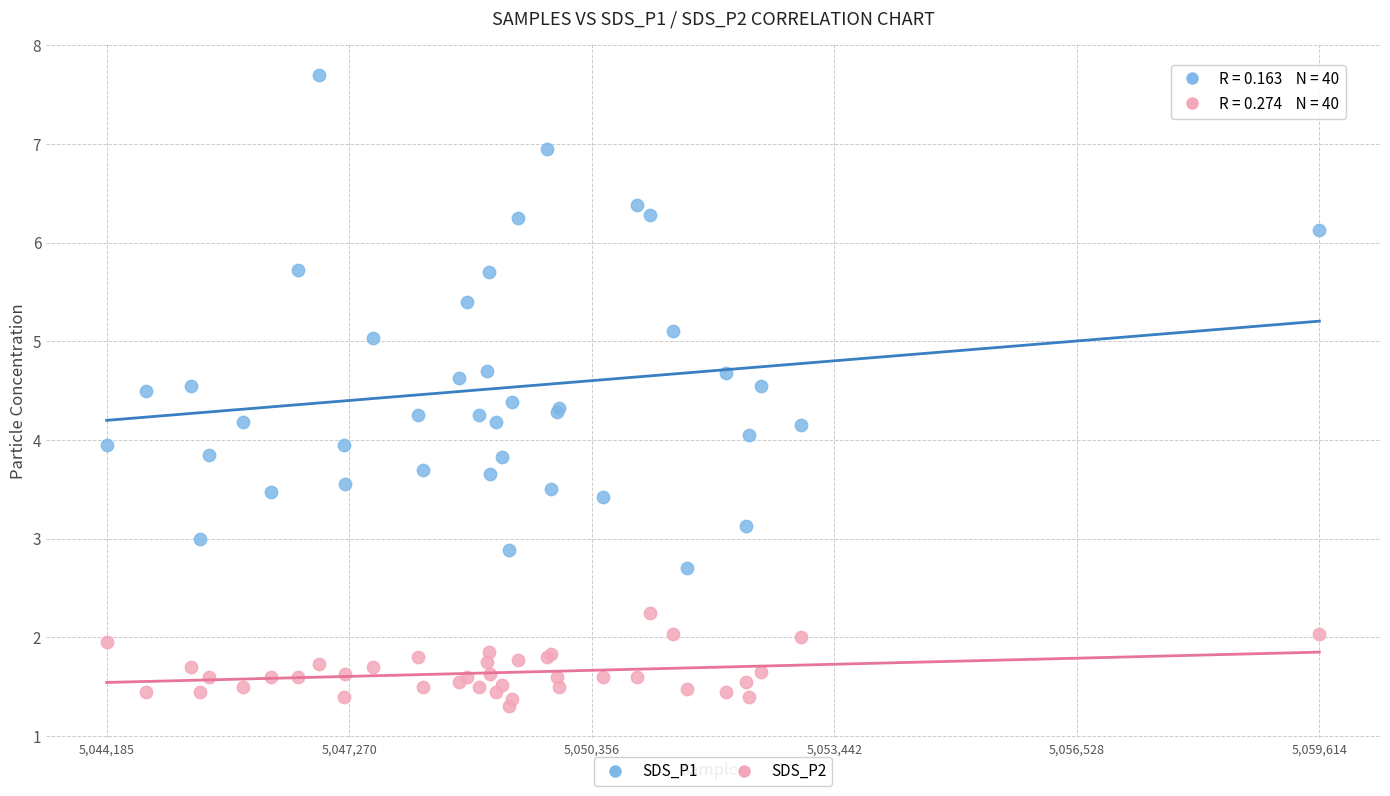

What is the X range (max minus min) for the scatter plot?

15429.0